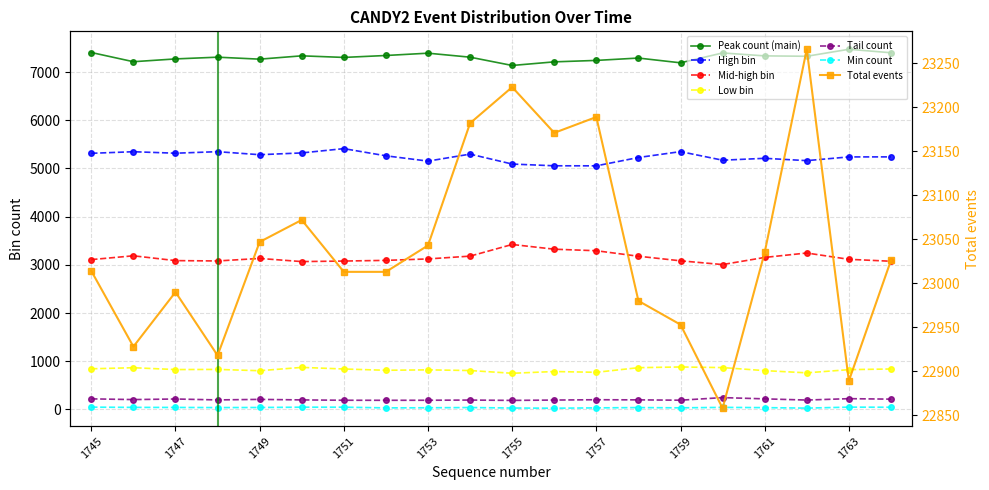

Is the value of Low bin at 1751 greater than the value of Min count at 1748?

Yes